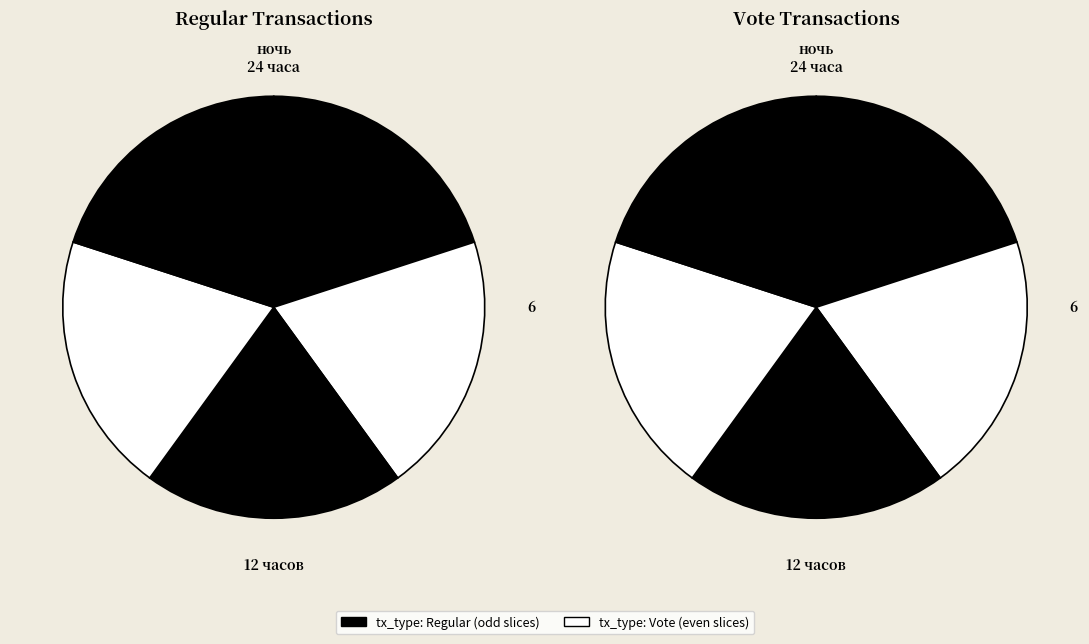

What percentage is the 2 slice, to the nearest percent?

20%